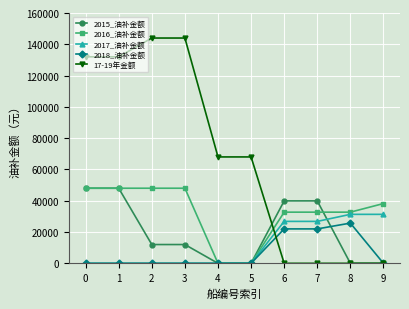

At 7, list the series in order from largest to smallest.

2015_油补金额, 2016_油补金额, 2017_油补金额, 2018_油补金额, 17-19年金额